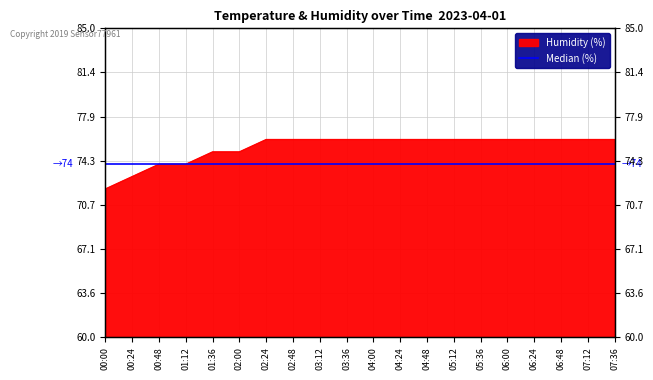

Approximately how many times larger is the value at 03:12 compared to 03:36?

1.0